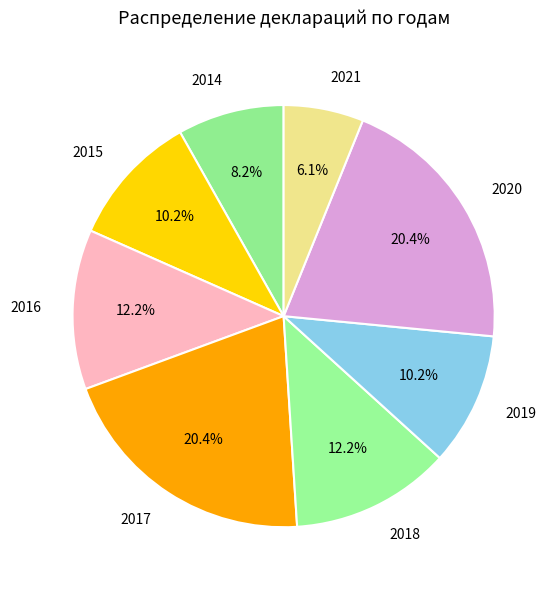

How many segments does this pie chart have?

8